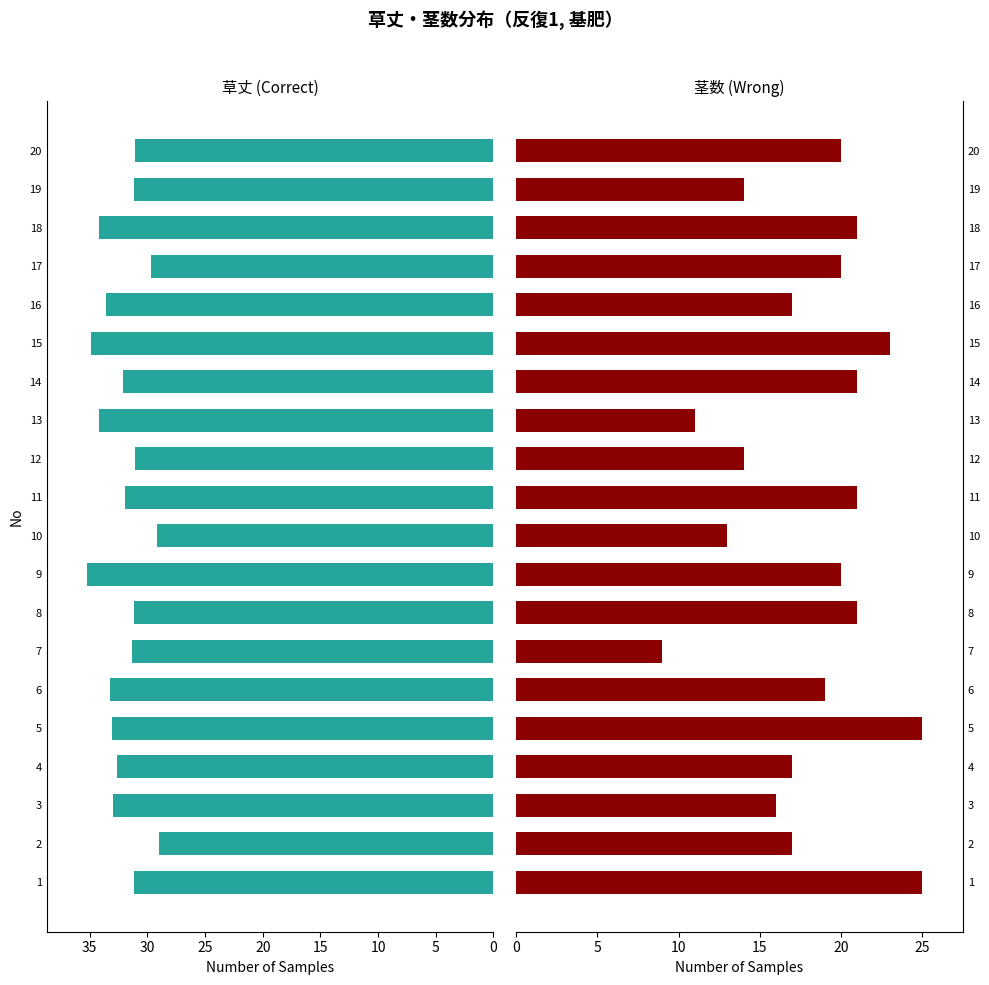

What are all the series names shown in the legend?

草丈, 茎数